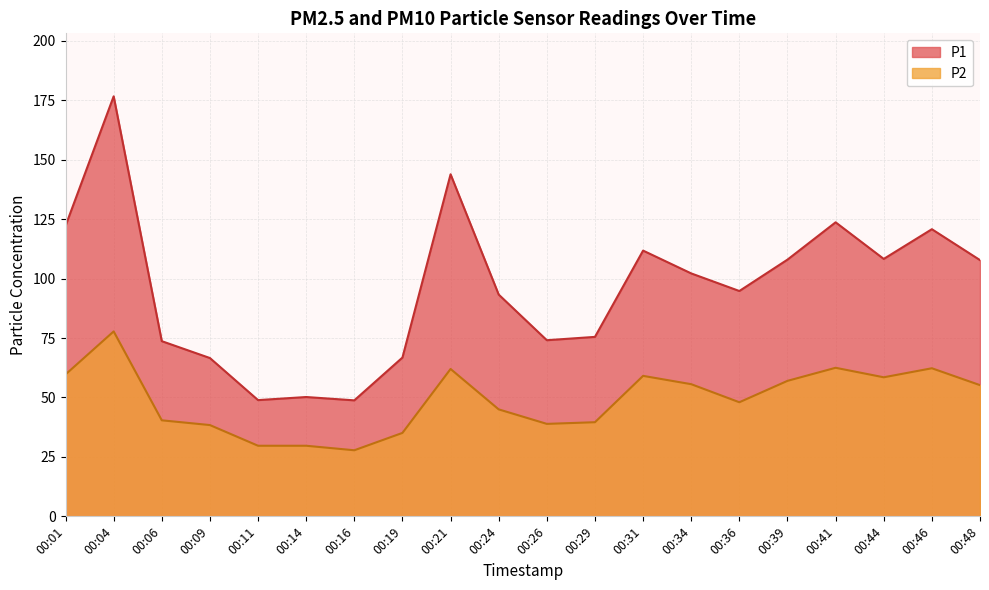

How many interior local peaks does the P2 series have?

5